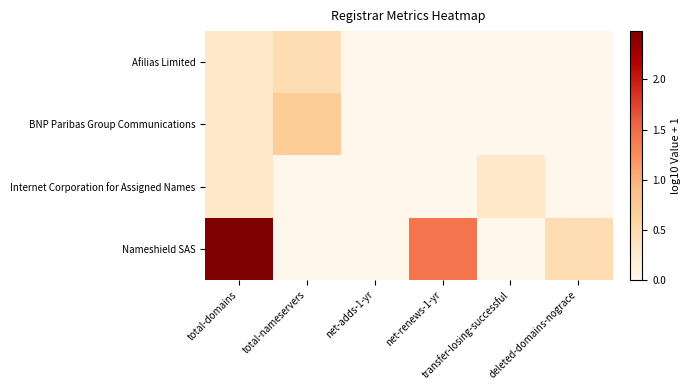

Reading left to right, extract all data points from this chart.

Afilias Limited: total-domains=0.3	total-nameservers=0.5	net-adds-1-yr=0.0	net-renews-1-yr=0.0	transfer-losing-successful=0.0	deleted-domains-nograce=0.0
BNP Paribas Group Communications: total-domains=0.3	total-nameservers=0.7	net-adds-1-yr=0.0	net-renews-1-yr=0.0	transfer-losing-successful=0.0	deleted-domains-nograce=0.0
Internet Corporation for Assigned Names: total-domains=0.3	total-nameservers=0.0	net-adds-1-yr=0.0	net-renews-1-yr=0.0	transfer-losing-successful=0.3	deleted-domains-nograce=0.0
Nameshield SAS: total-domains=2.5	total-nameservers=0.0	net-adds-1-yr=0.0	net-renews-1-yr=1.4	transfer-losing-successful=0.0	deleted-domains-nograce=0.5